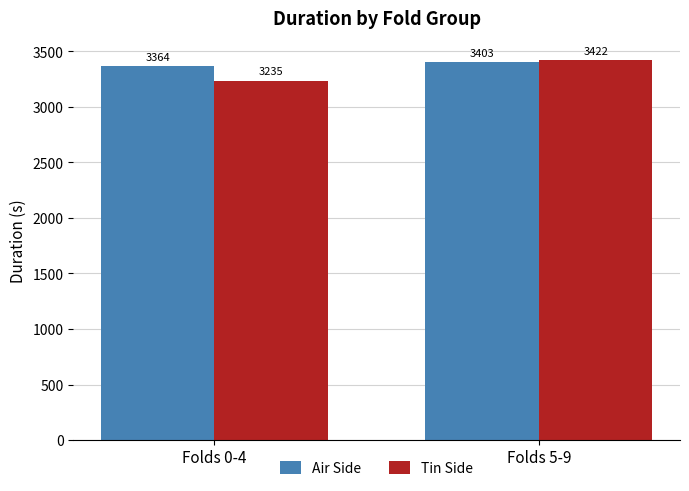

What is the sum of all Tin Side values?

6656.7